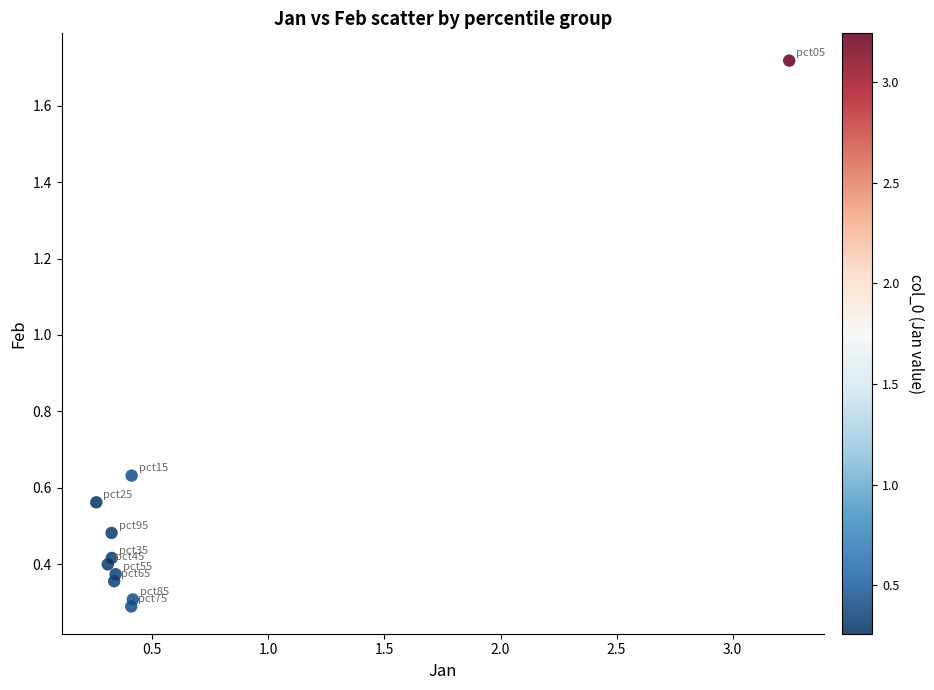

What is the range of X values (max minus min)?

3.0